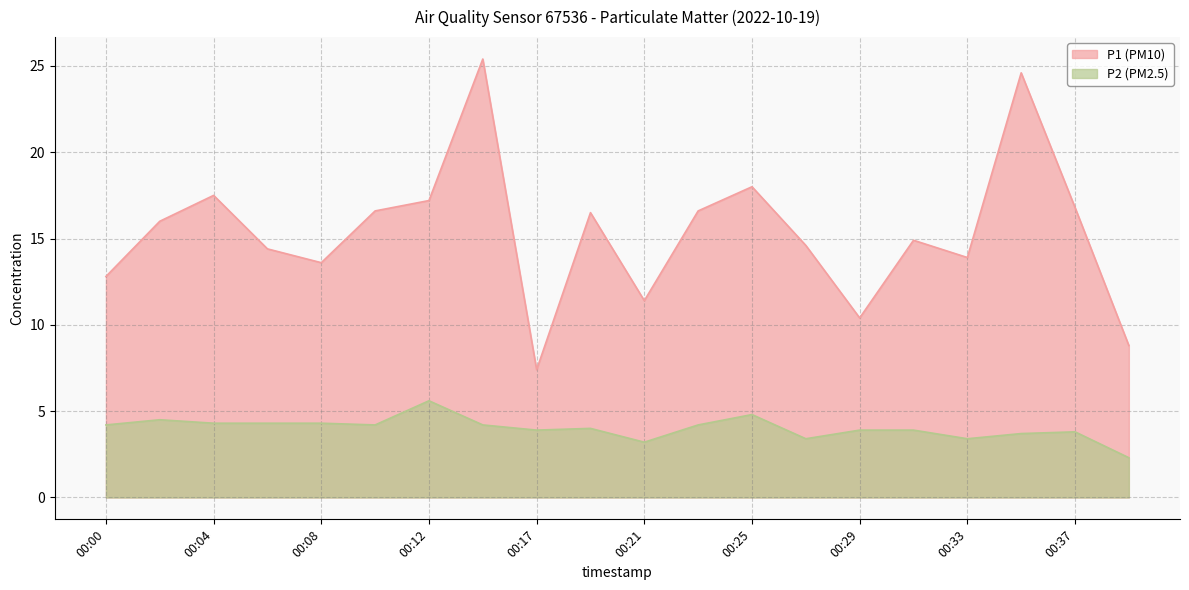

What are all the series names shown in the legend?

P1, P2